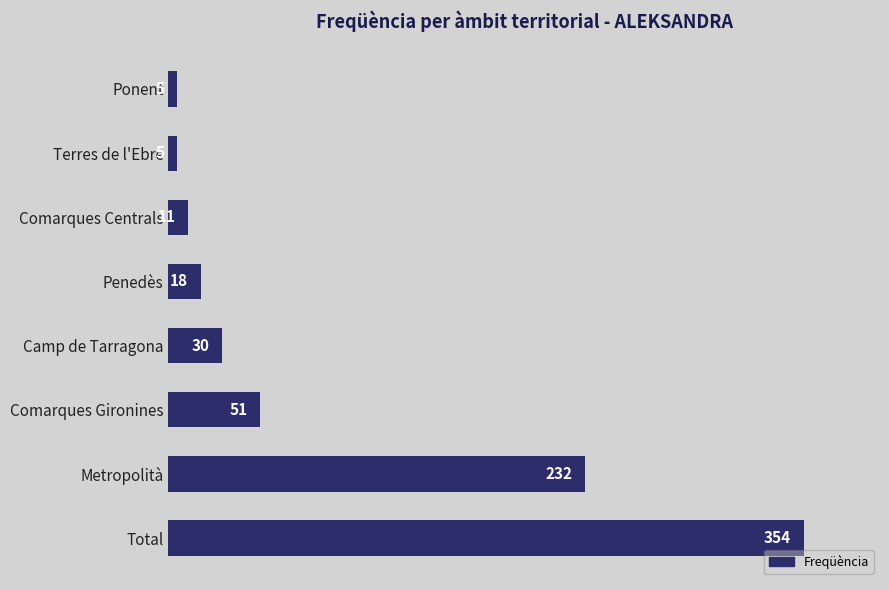

Is it true that the value at Comarques Centrals is 11?

True